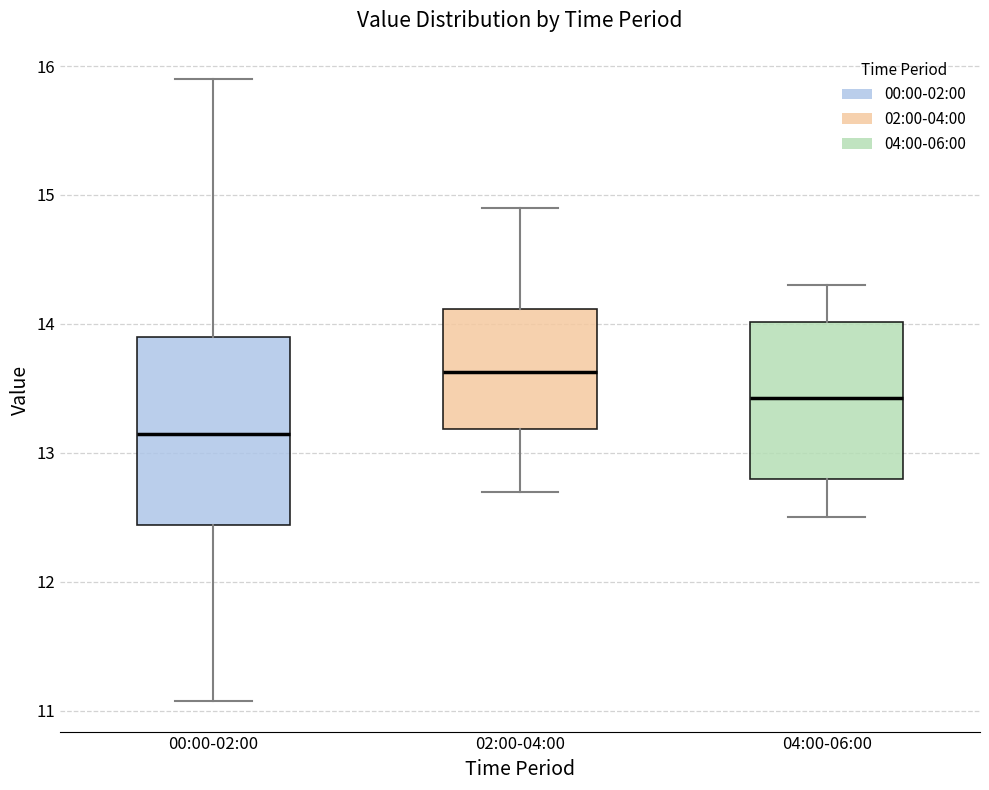

Reading left to right, read every box against the y-axis: the position of its median line, the range the box covers, and the ends of its whiskers. The values are not printed on the chart, so give them approximately, as read against the axis.

00:00-02:00: median 13.2, box 12.4 to 13.9, whiskers 11.1 to 15.9
02:00-04:00: median 13.6, box 13.2 to 14.1, whiskers 12.7 to 14.9
04:00-06:00: median 13.4, box 12.8 to 14.0, whiskers 12.5 to 14.3